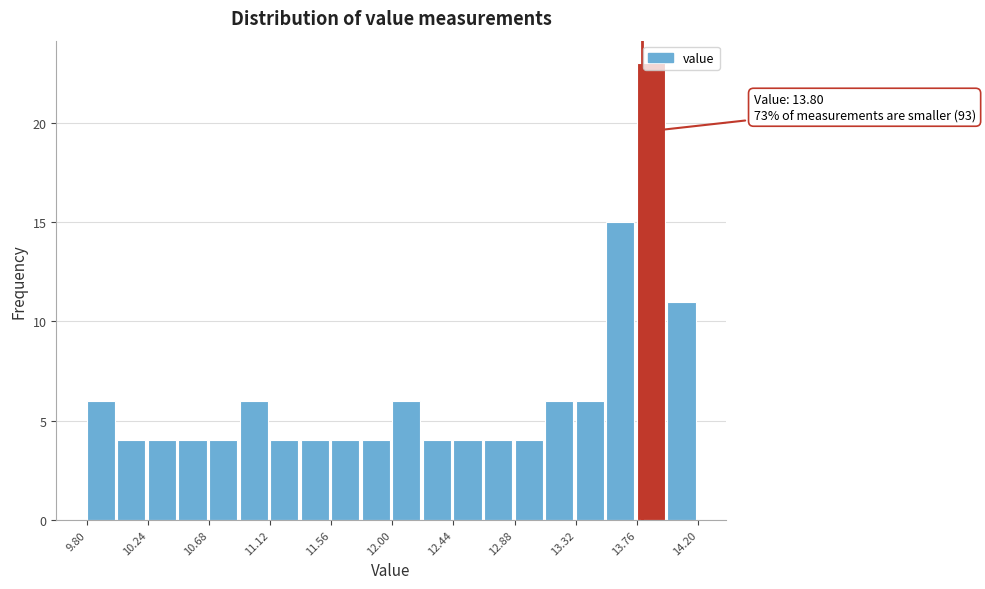

Which range on the x-axis has the tallest bar?

13.76 to 13.98